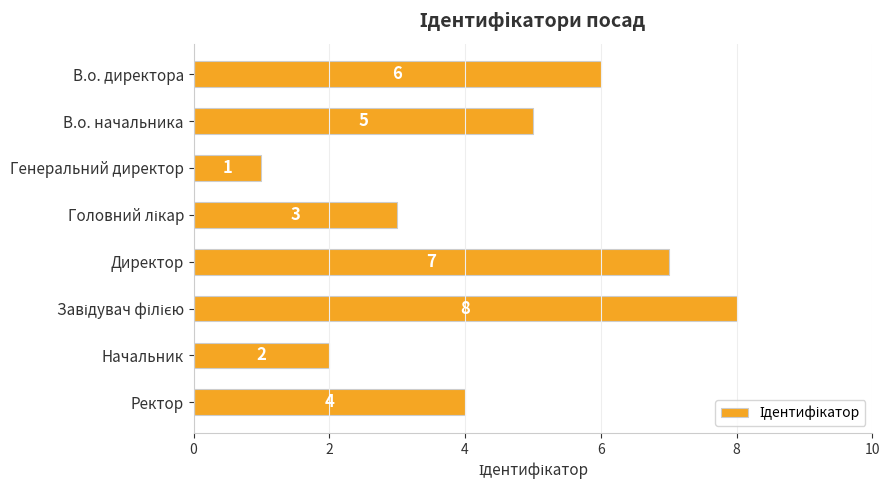

What is the label of the 3rd bar from the top?

Генеральний директор